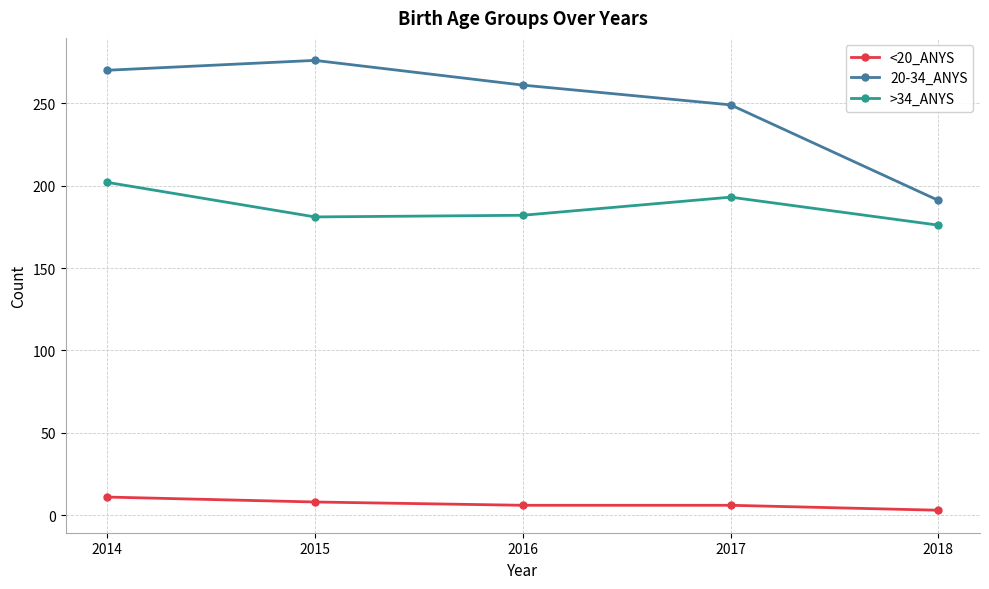

At which label does <20_ANYS reach its minimum?

2018